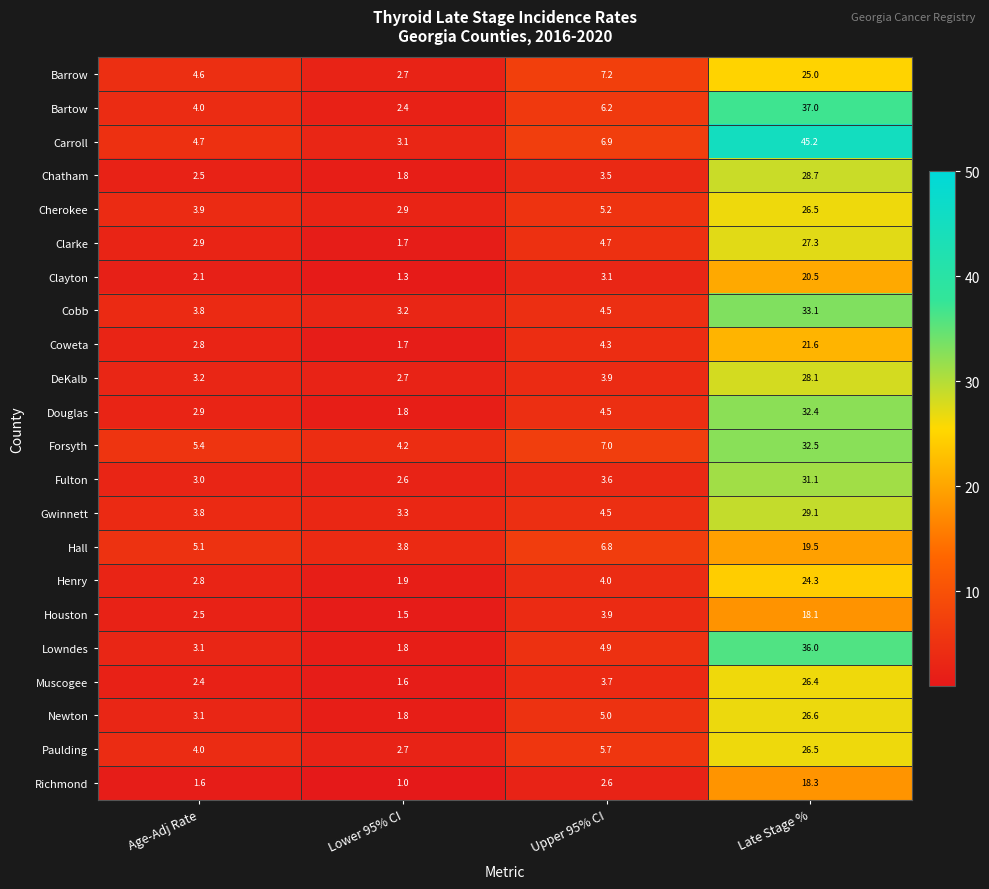

Which category has the lowest value across all series?

Lower 95% CI